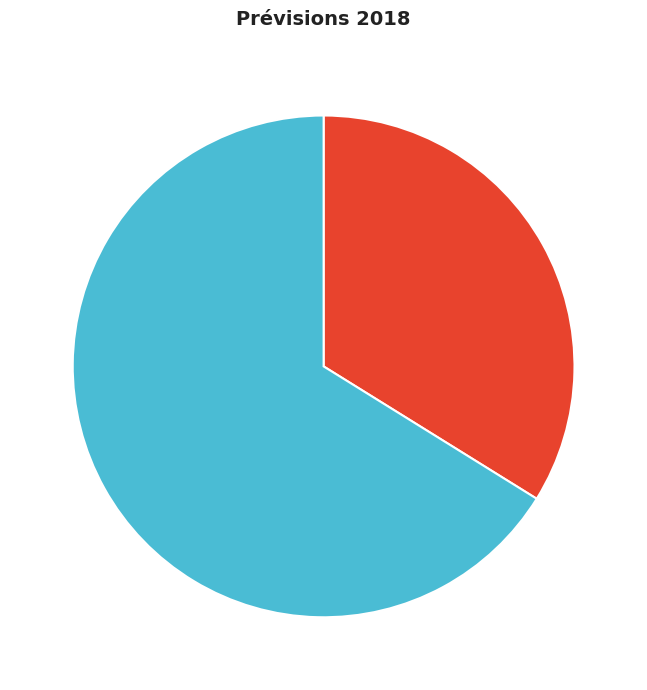

Does any single category account for the majority?

Yes